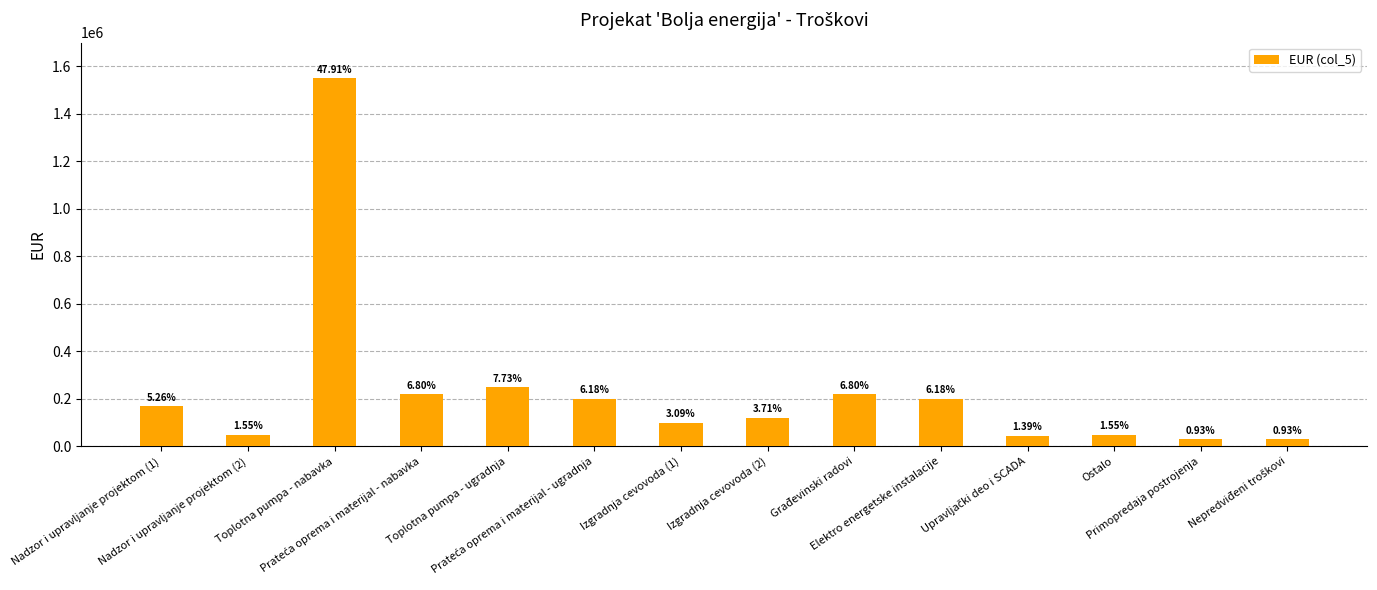

Are the bars horizontal?

No